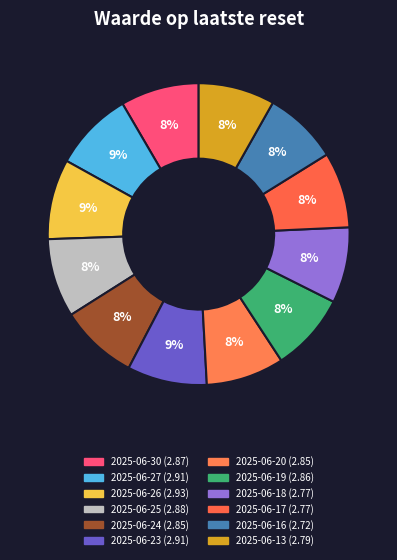

How many segments does this pie chart have?

12